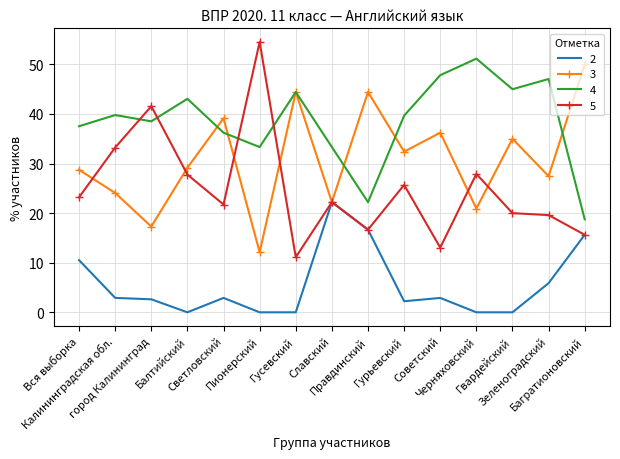

What is the lowest value of the 4 series?

18.8